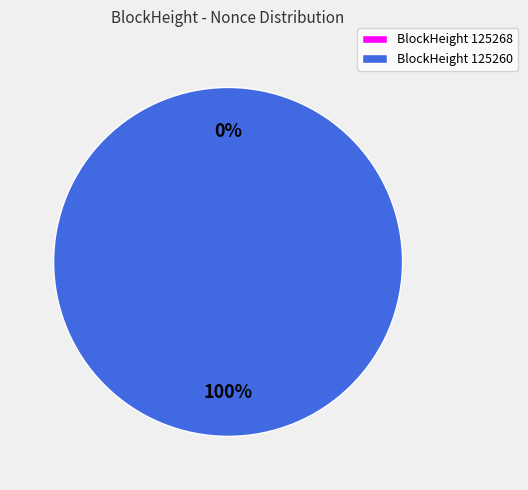

True or false: BlockHeight 125260 accounts for 100% of the total.

True